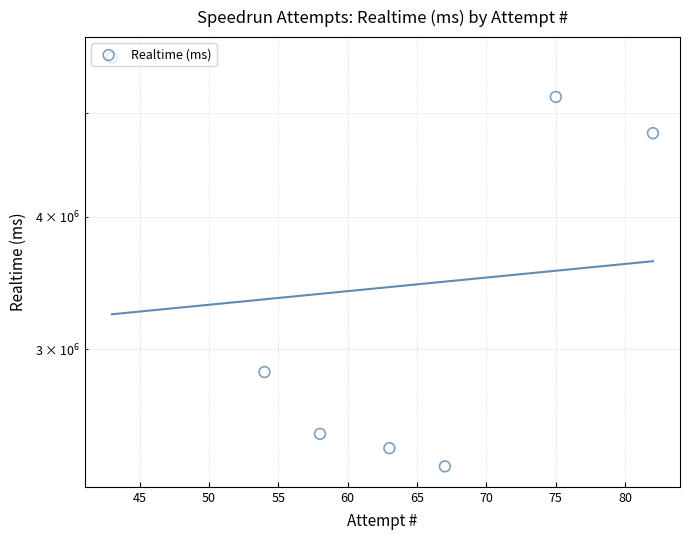

Between 50 and 55, which is larger?

50